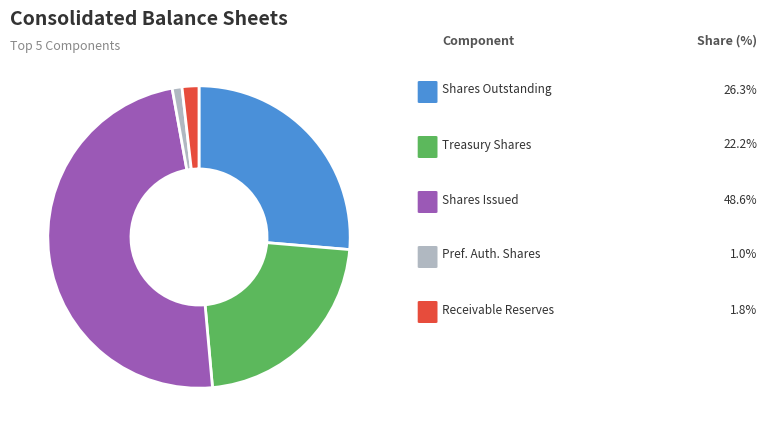

Is there a majority slice in this chart?

No